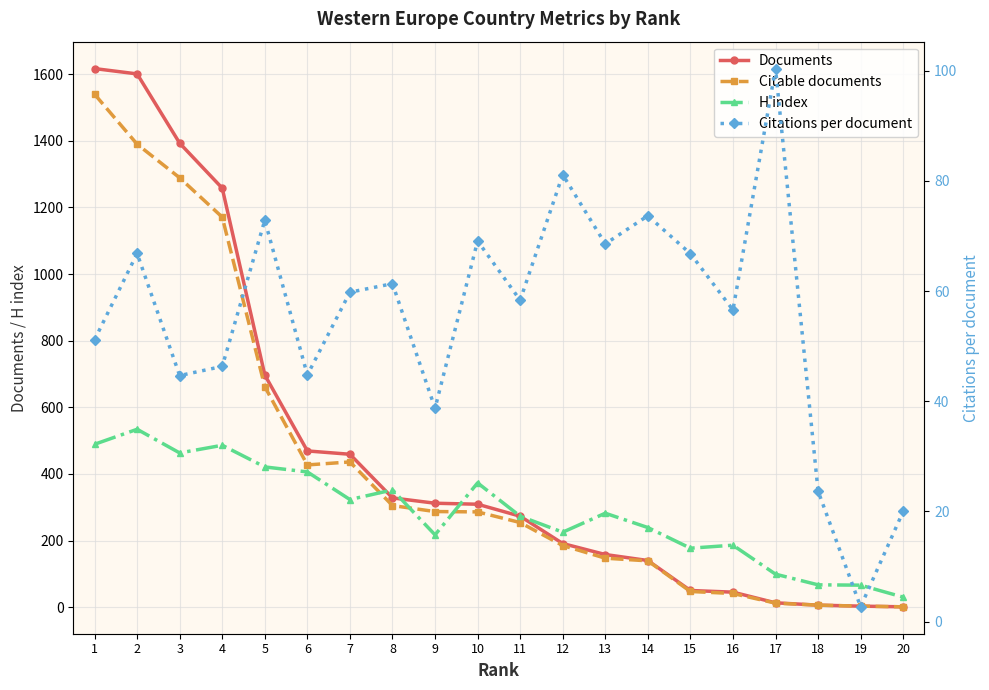

What is the average value of the Citations per document series?

55.4